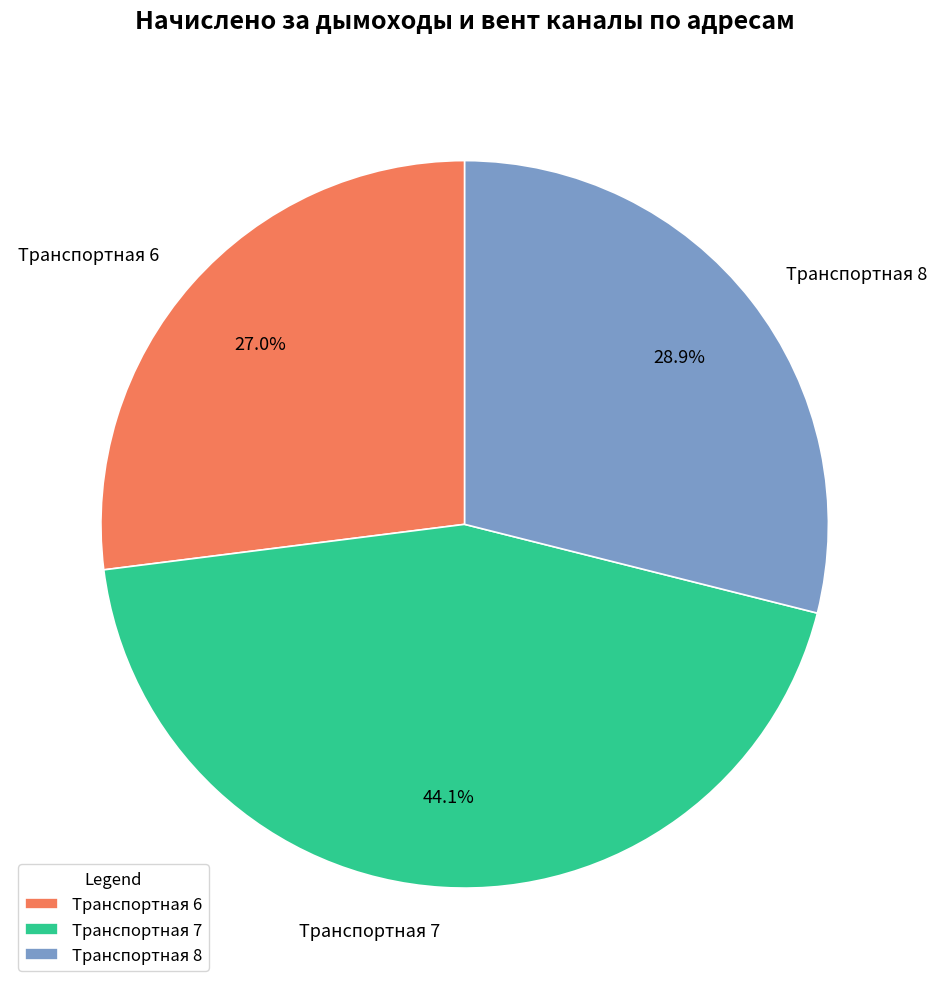

Rank the categories by value from lowest to highest.

Транспортная 6, Транспортная 8, Транспортная 7